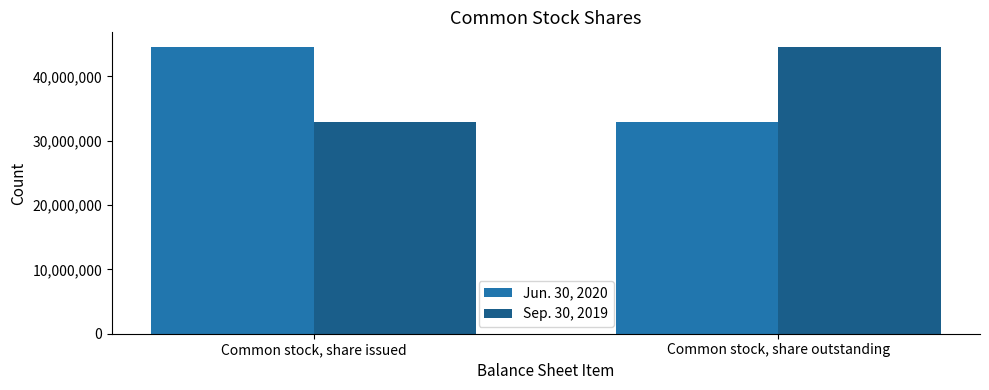

Reading left to right, transcribe all the data shown in this chart.

Jun. 30, 2020: Common stock, share issued=44623411	Common stock, share outstanding=32872675
Sep. 30, 2019: Common stock, share issued=32872675	Common stock, share outstanding=44623411